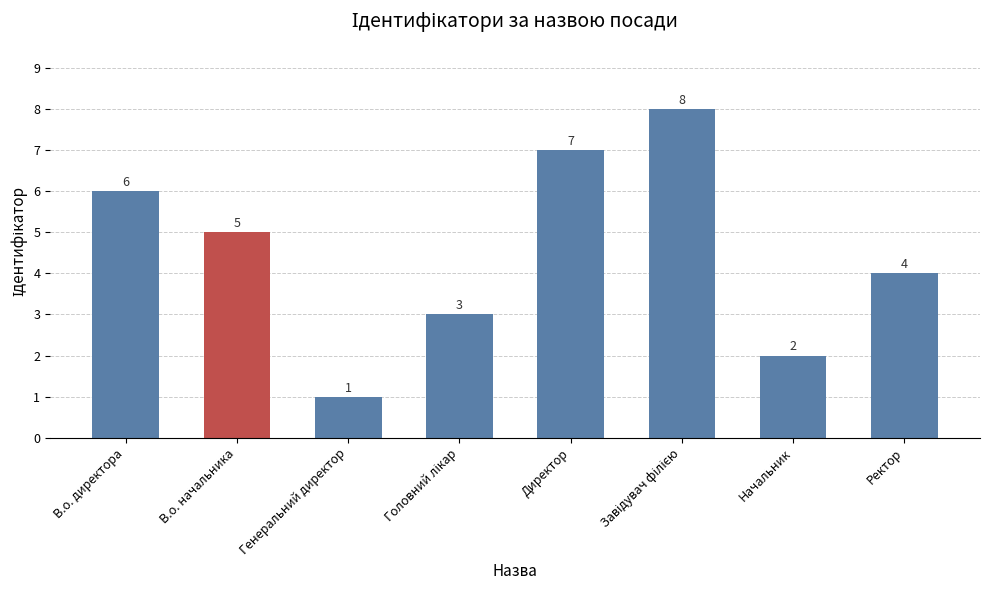

The chart shows a value of 2 at Начальник. True or false?

True